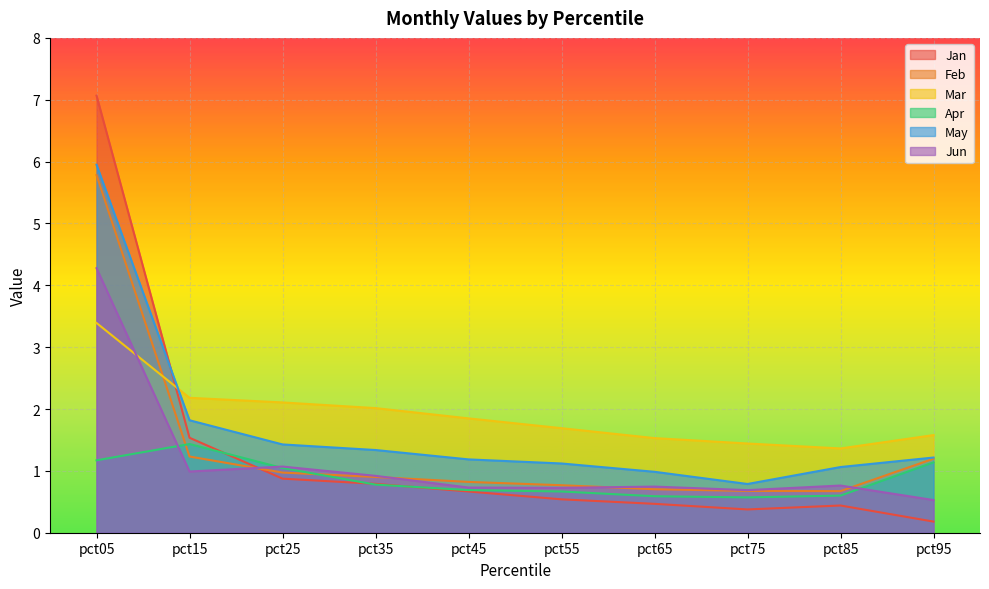

Reading right to left, list all the values displayed in this chart.

Jan: 0.2	0.4	0.4	0.5	0.5	0.7	0.8	0.9	1.5	7.1
Feb: 1.2	0.7	0.7	0.7	0.8	0.8	0.9	1.0	1.2	5.8
Mar: 1.6	1.4	1.4	1.5	1.7	1.8	2.0	2.1	2.2	3.4
Apr: 1.1	0.6	0.6	0.6	0.7	0.7	0.8	1.0	1.4	1.2
May: 1.2	1.1	0.8	1.0	1.1	1.2	1.3	1.4	1.8	5.9
Jun: 0.5	0.8	0.7	0.7	0.7	0.7	0.9	1.1	1.0	4.3